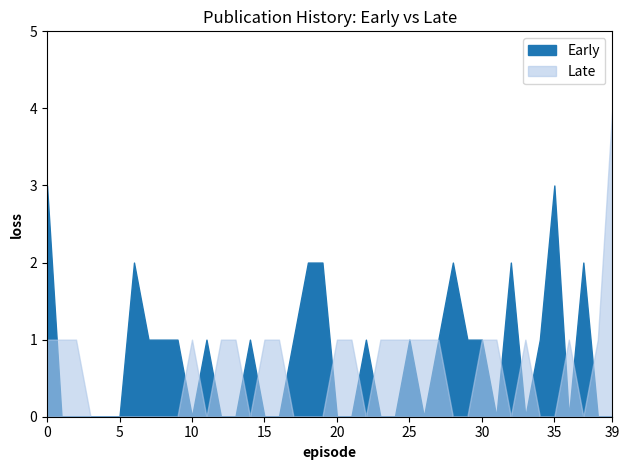

Is it true that Late equals -1 at Alexander Borisov?

False